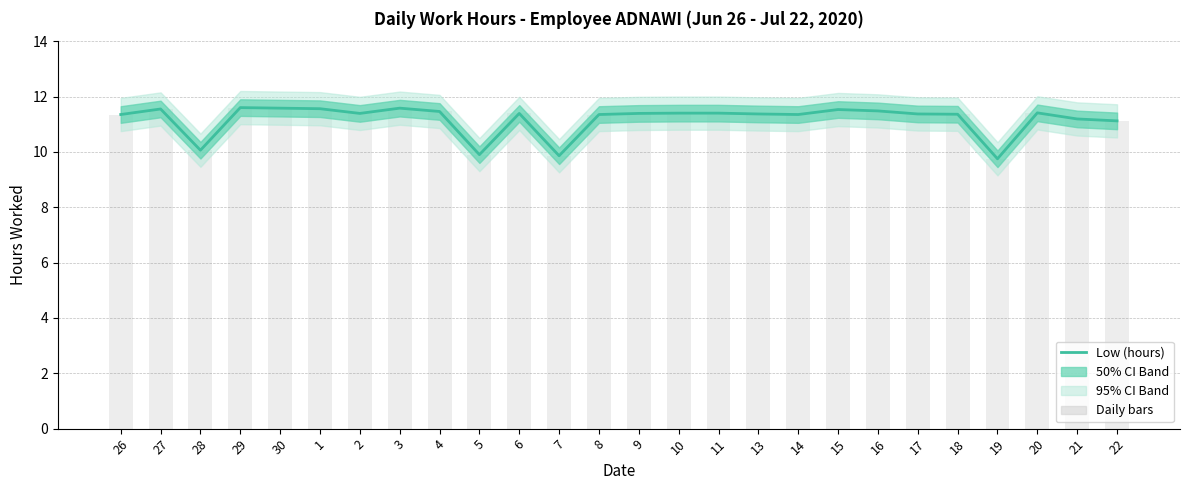

At which label does Daily bars first exceed 11?

26